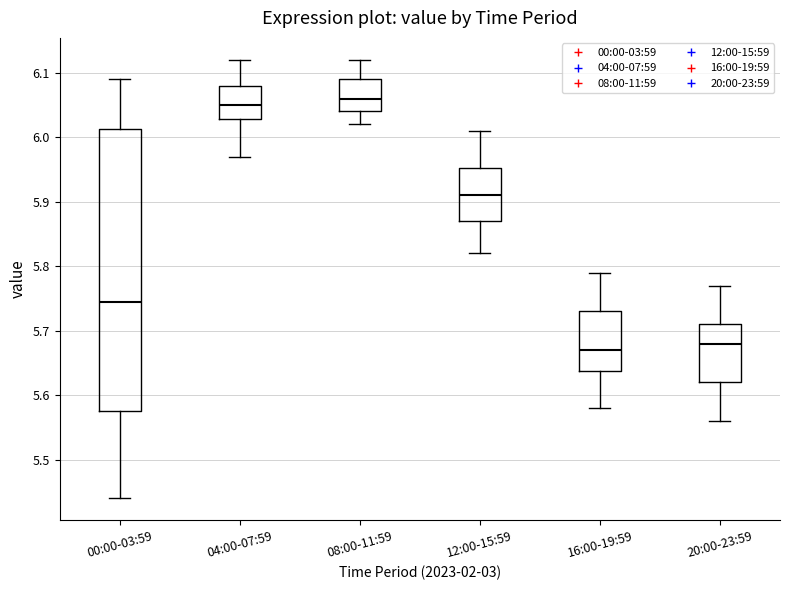

Reading left to right, read every box against the y-axis: the position of its median line, the range the box covers, and the ends of its whiskers. The values are not printed on the chart, so give them approximately, as read against the axis.

00:00-03:59: median 5.75, box 5.58 to 6.01, whiskers 5.44 to 6.09
04:00-07:59: median 6.05, box 6.03 to 6.08, whiskers 5.97 to 6.12
08:00-11:59: median 6.06, box 6.04 to 6.09, whiskers 6.02 to 6.12
12:00-15:59: median 5.91, box 5.87 to 5.95, whiskers 5.82 to 6.01
16:00-19:59: median 5.67, box 5.64 to 5.73, whiskers 5.58 to 5.79
20:00-23:59: median 5.68, box 5.62 to 5.71, whiskers 5.56 to 5.77